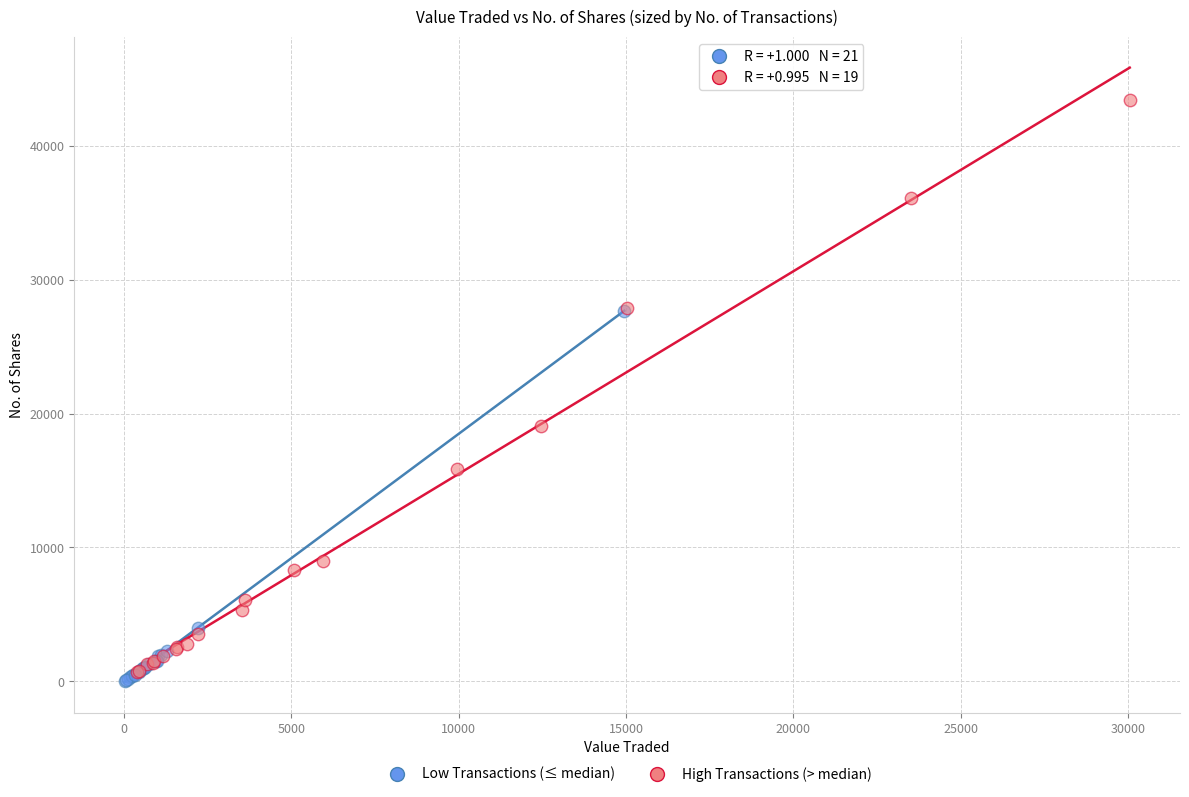

Which series has the widest spread of Y values?

High Transactions (> median)